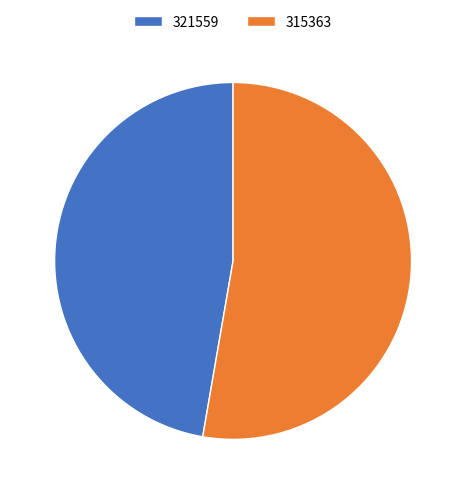

What is the smallest slice in the pie chart?

321559